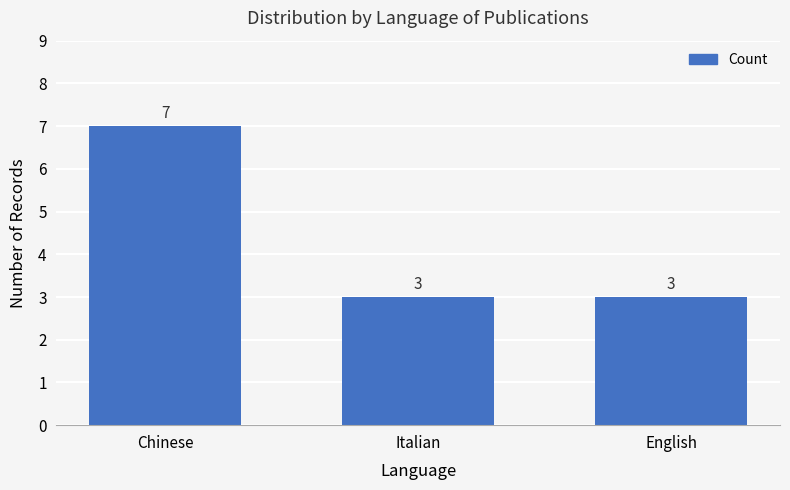

Is it true that the value at Chinese is 7?

True